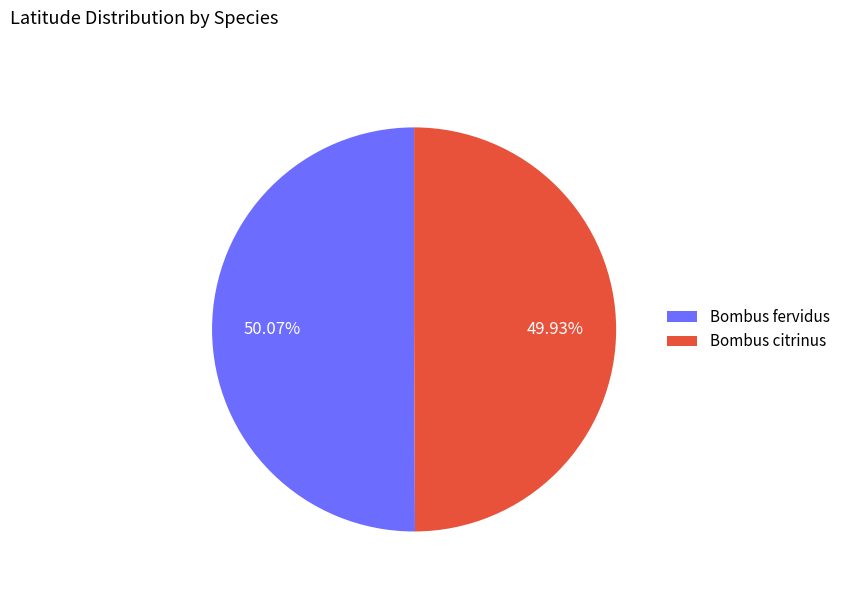

What is the ratio of the value at Bombus fervidus to the value at Bombus citrinus?

1.0